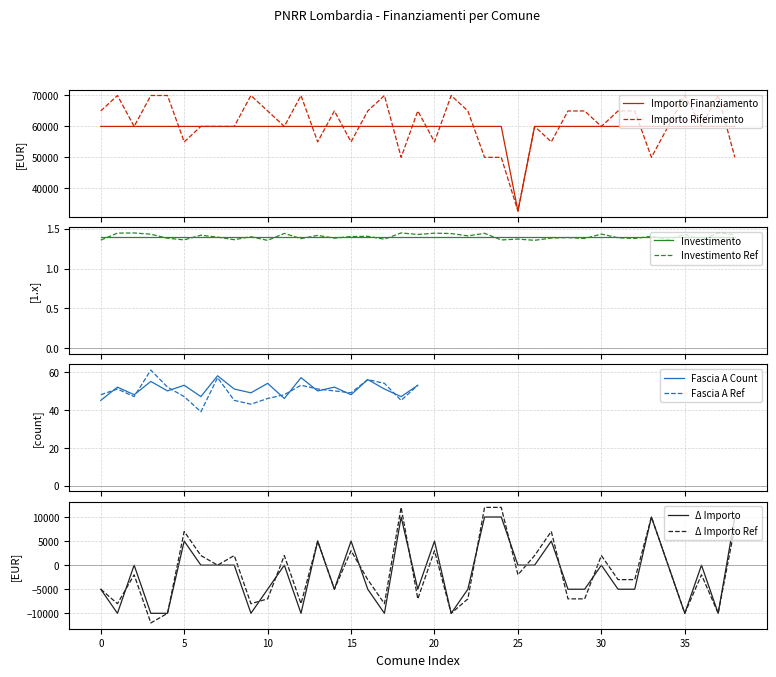

The chart shows a value of 59966 at DESENZANO DEL GARDA. True or false?

True